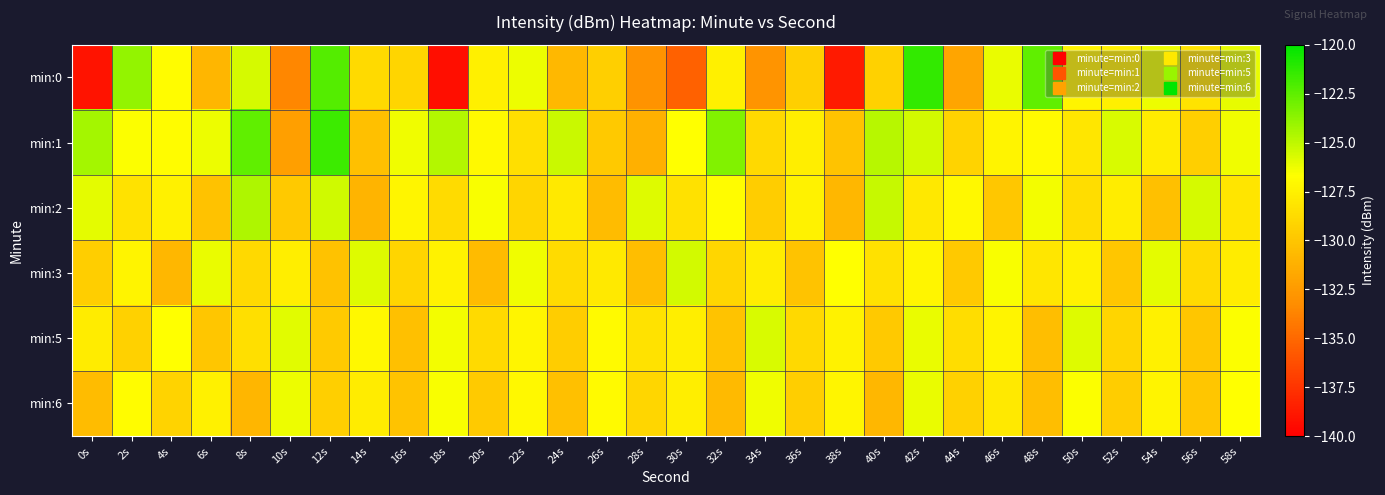

Rank the series at 52s from highest to lowest value.

min:1, min:0, min:2, min:5, min:6, min:3